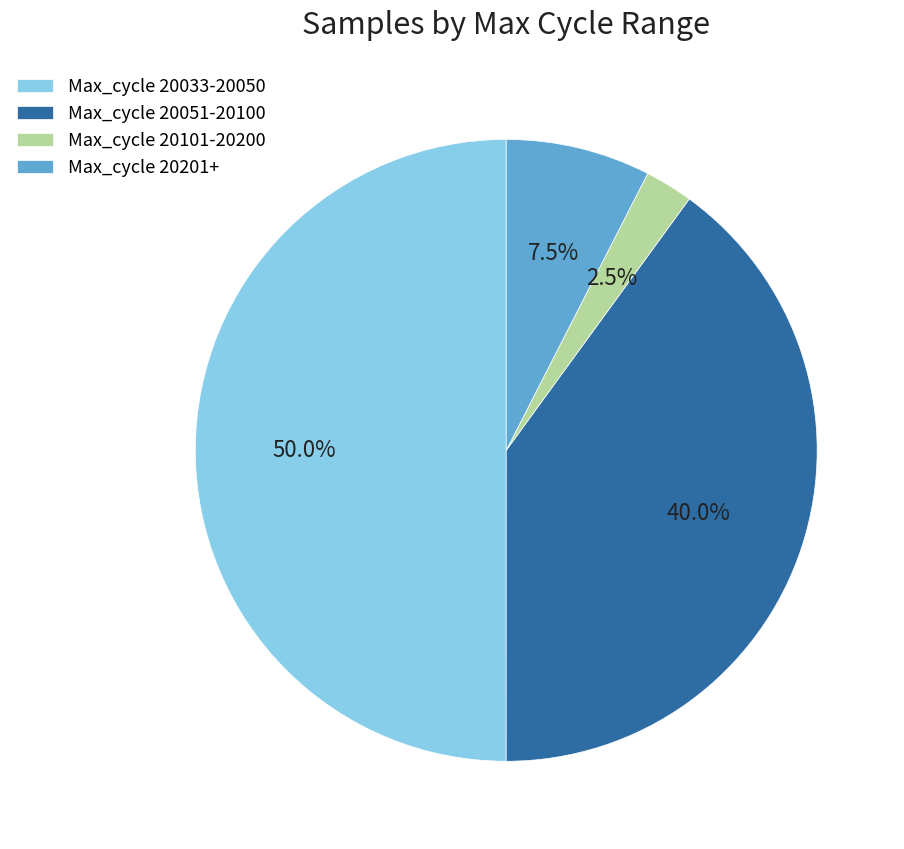

How many segments does this pie chart have?

4